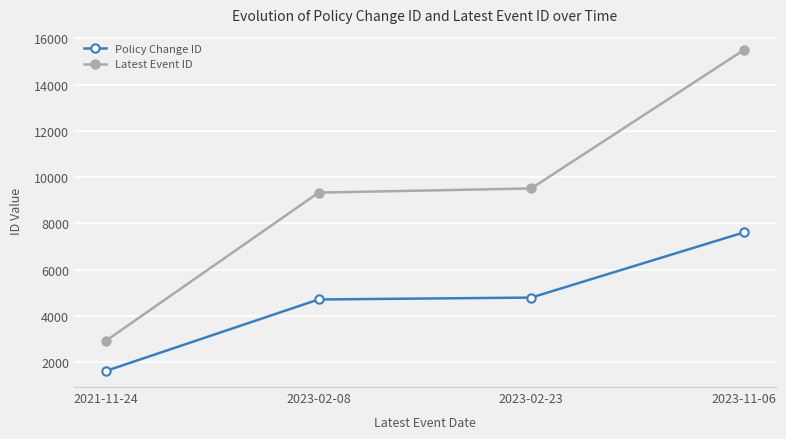

List the series in order of their peak value, highest first.

Latest Event ID, Policy Change ID